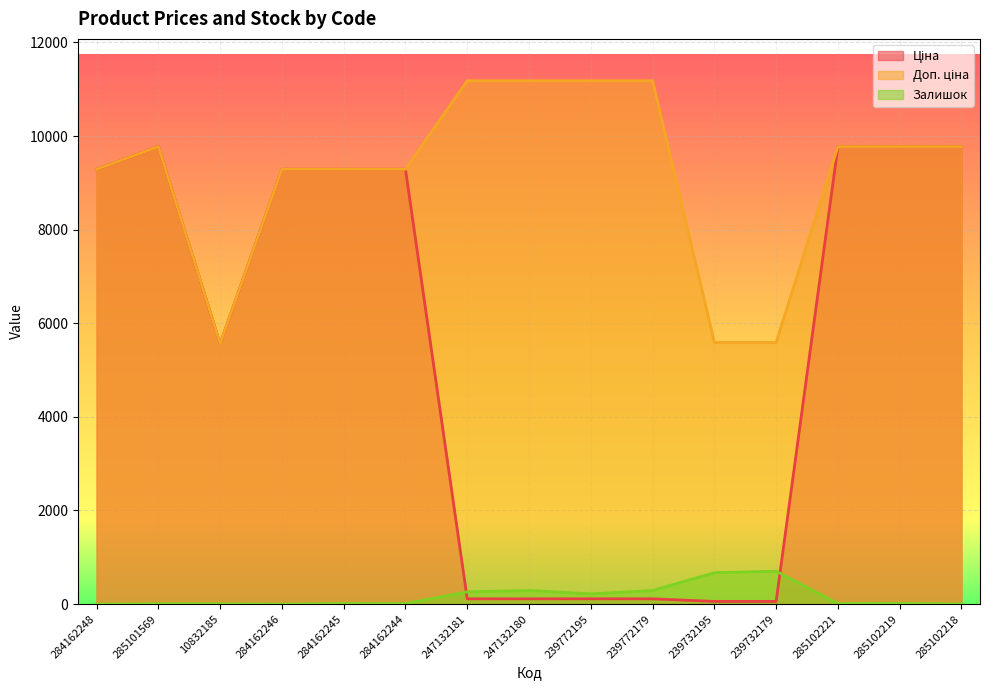

Which series has the largest total across all categories?

Доп. ціна